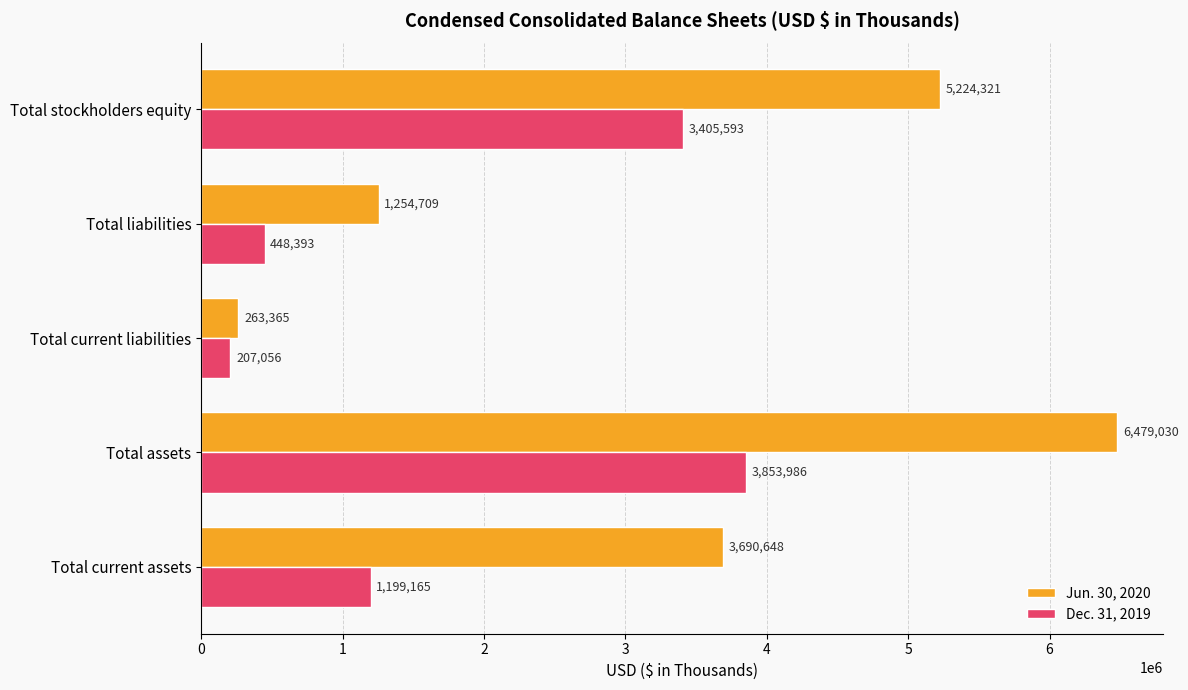

What is the smallest value displayed?

207056